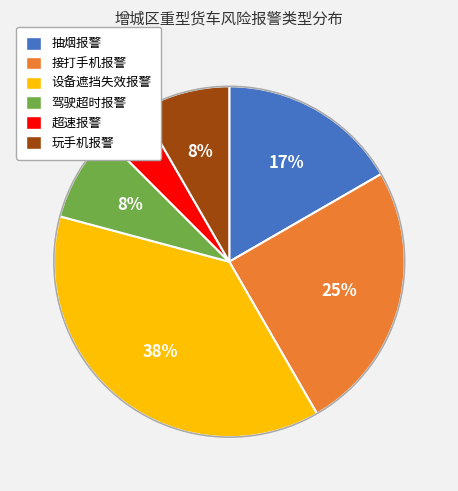

Does 设备遮挡失效报警 account for over 50% of the chart?

No